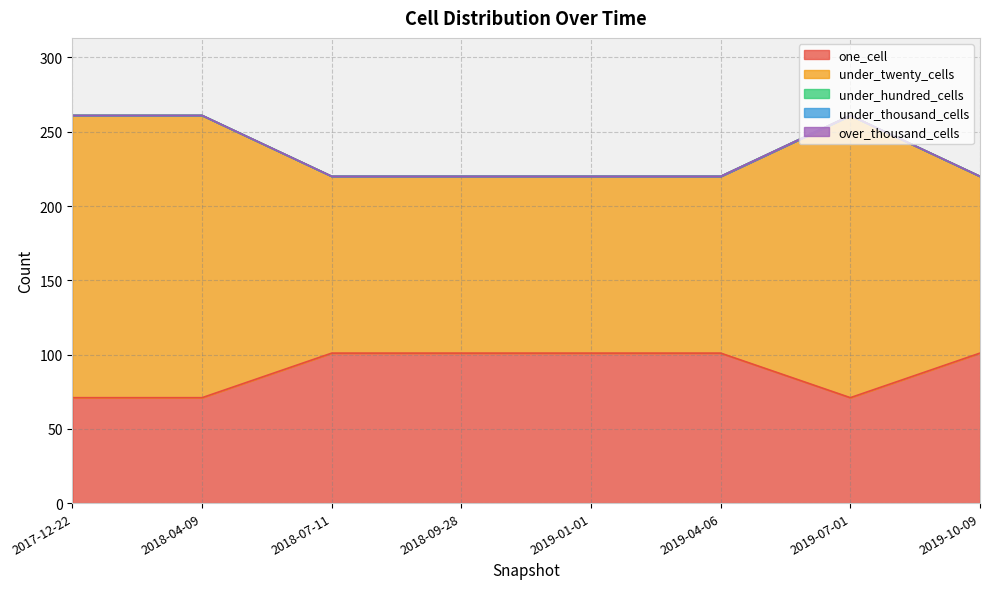

True or false: over_thousand_cells and under_thousand_cells intersect in this chart.

False